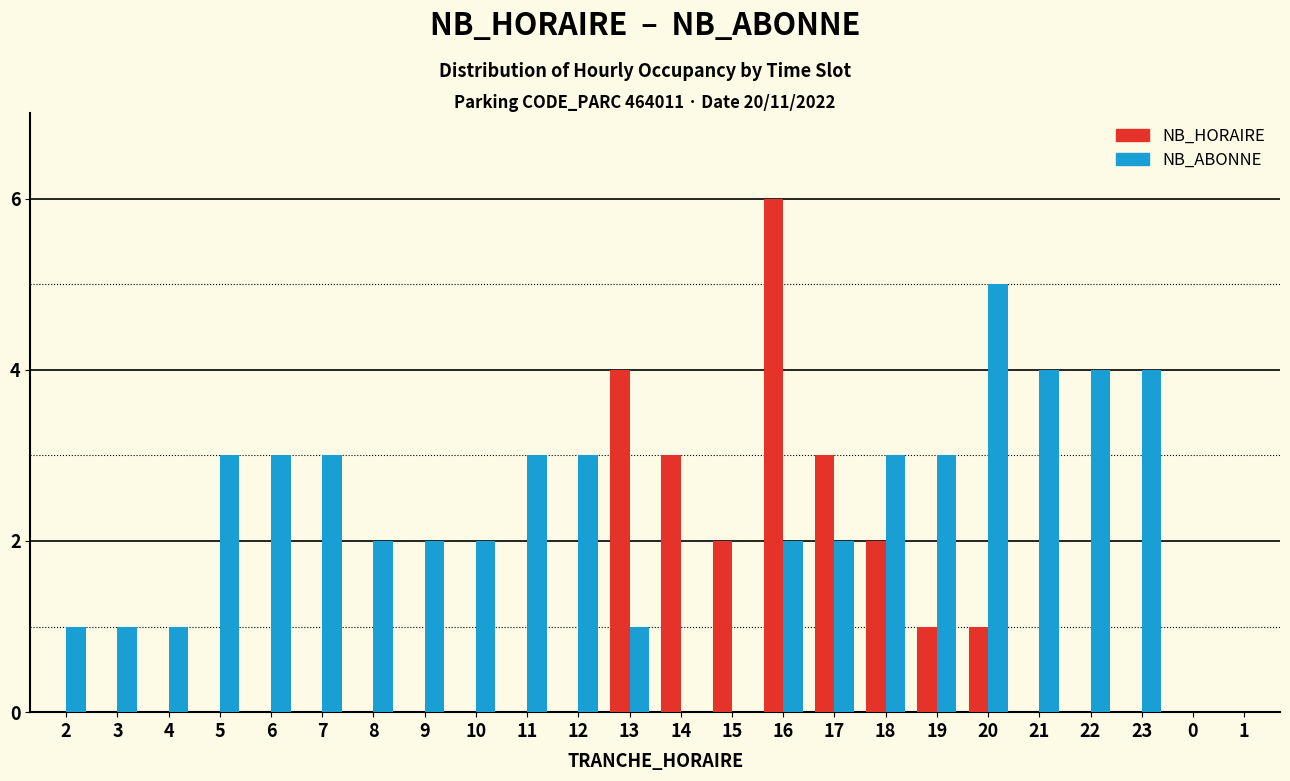

Which series changed the most between 3 and 19?

NB_ABONNE